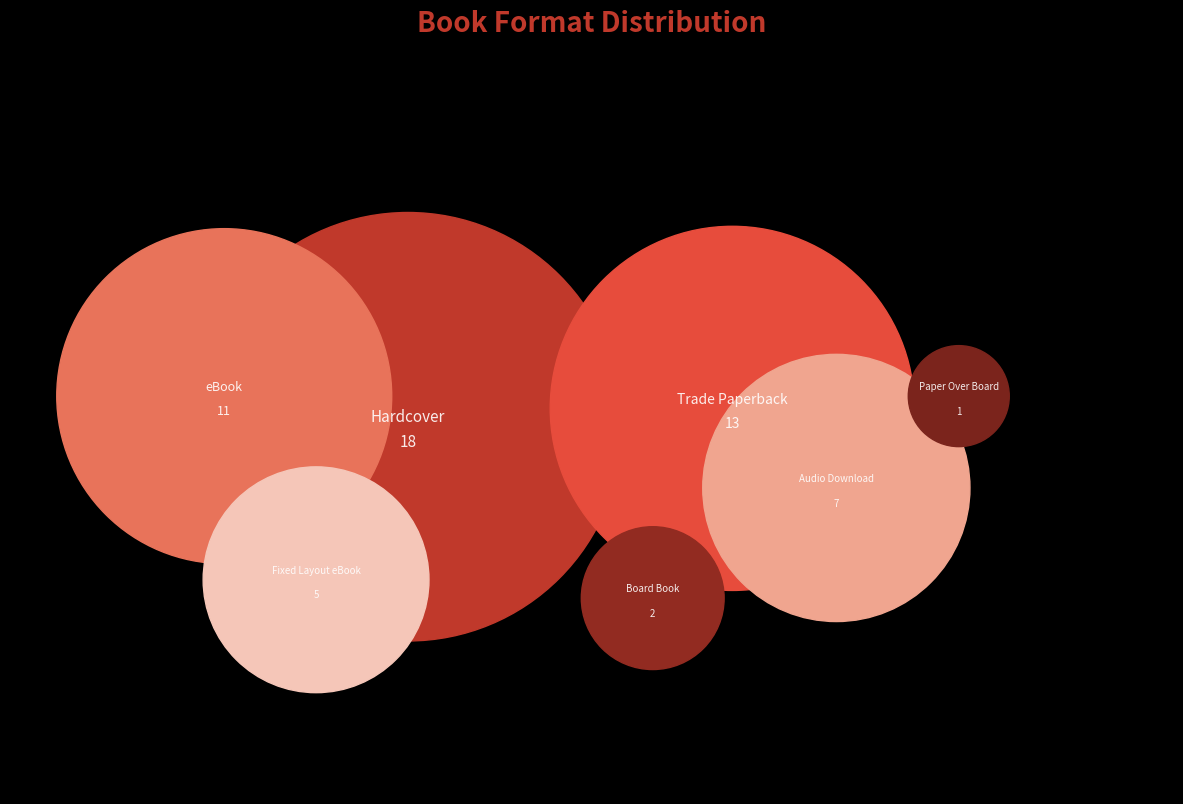

To the nearest percent, what is the difference between the Hardcover and Fixed Layout eBook slice percentages?

23%